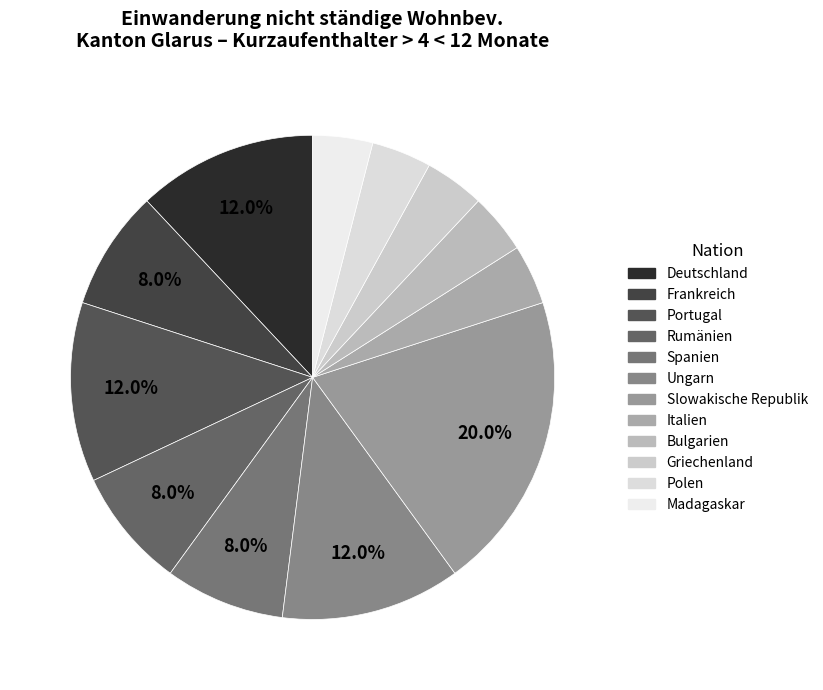

How many segments does this pie chart have?

12